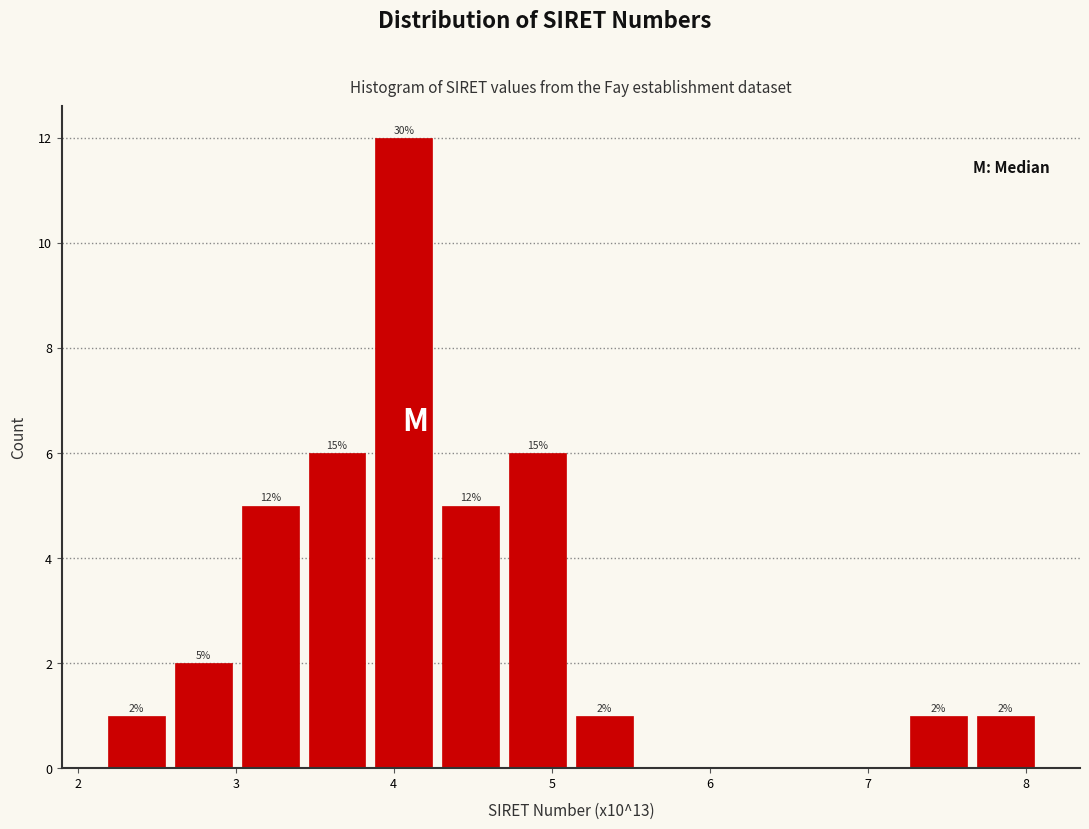

Which range on the x-axis has the tallest bar?

3.9 to 4.3